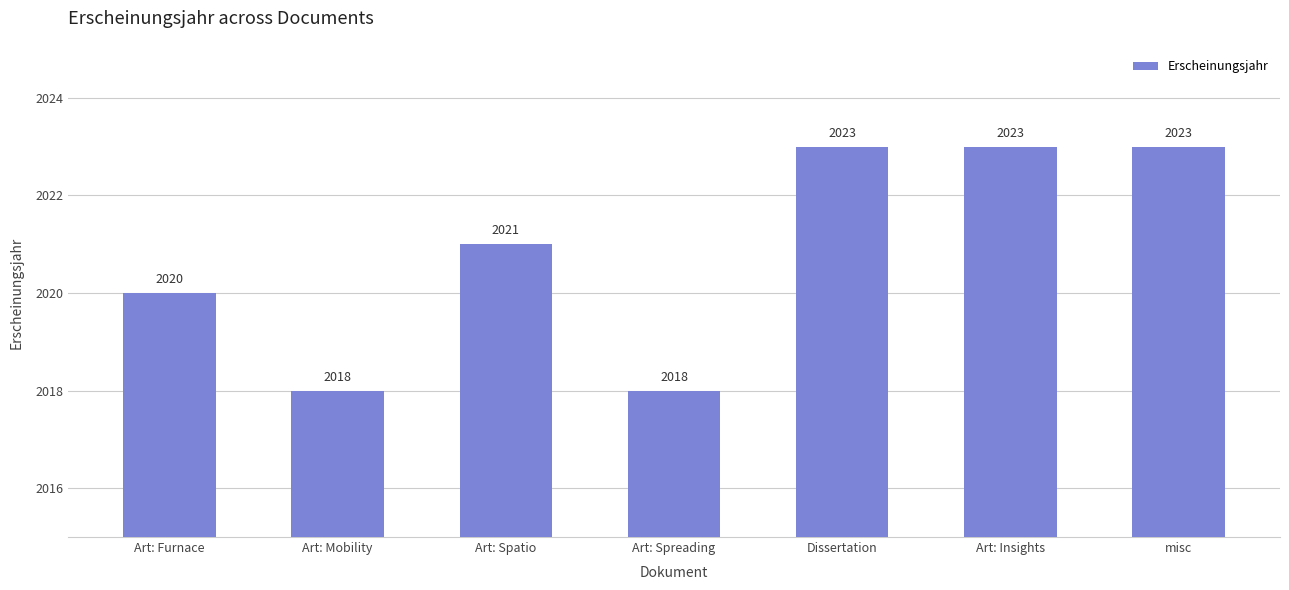

What is the greatest value displayed?

2023